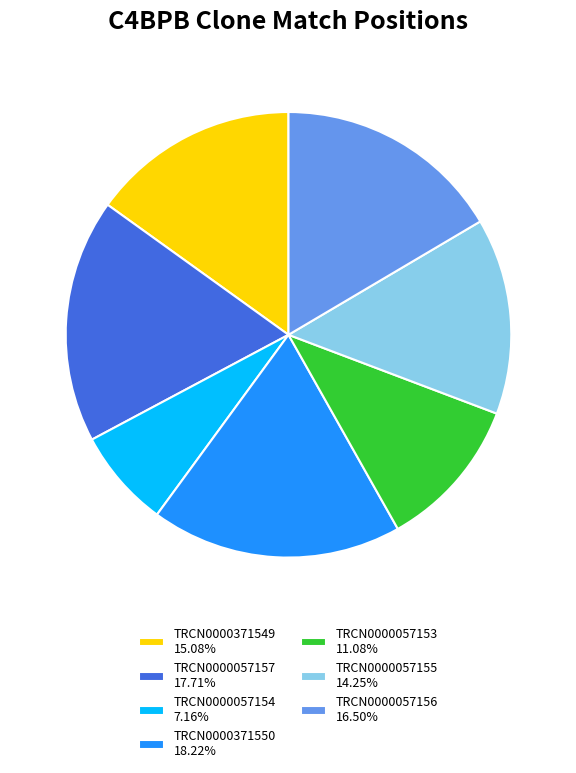

Does TRCN0000057153 account for over 50% of the chart?

No